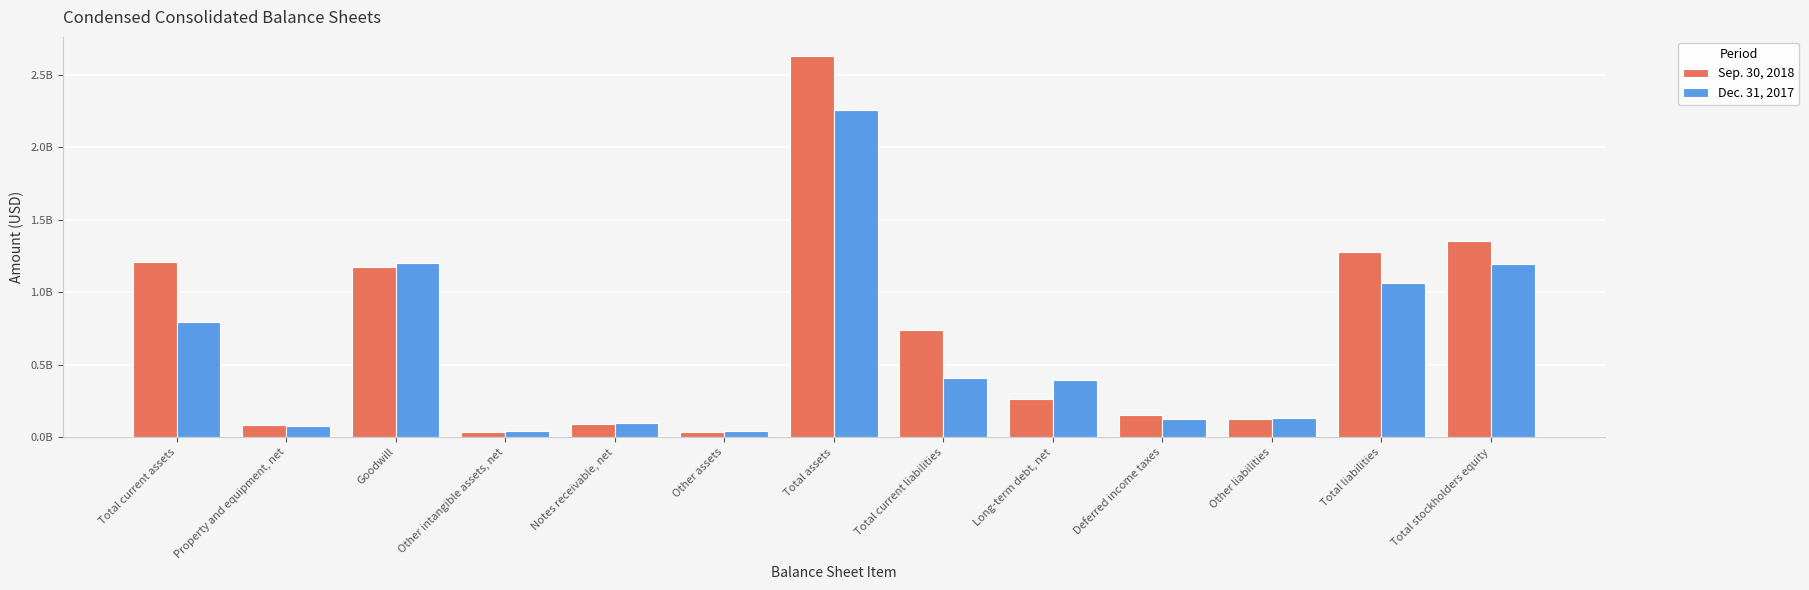

What is the average value of the Sep. 30, 2018 series?

704913615